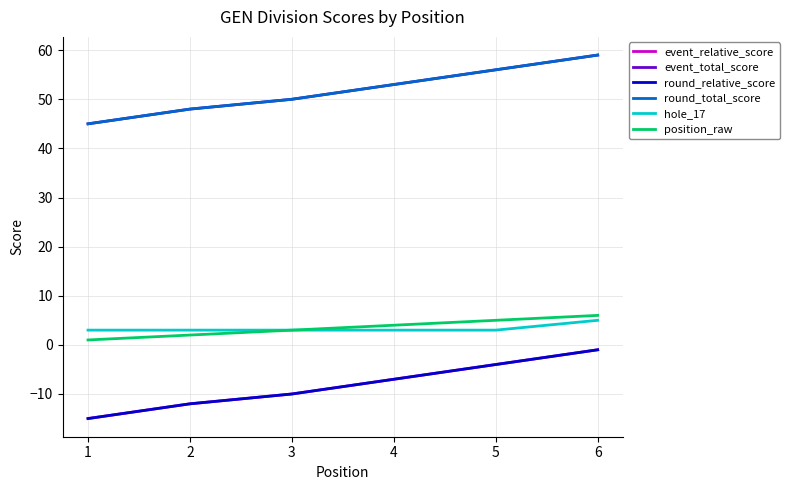

Is this an area chart (filled region under the line)?

No